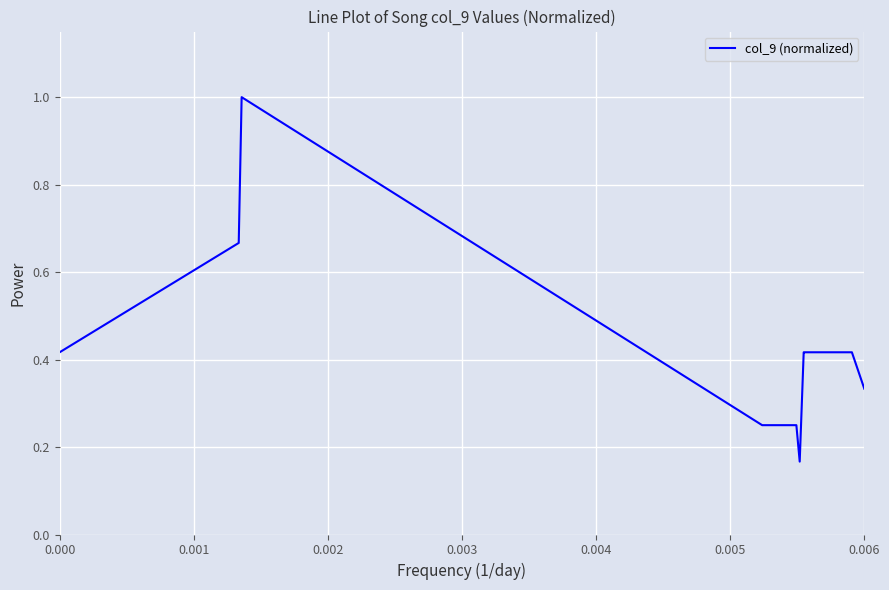

What is the maximum value shown in the chart?

1.0